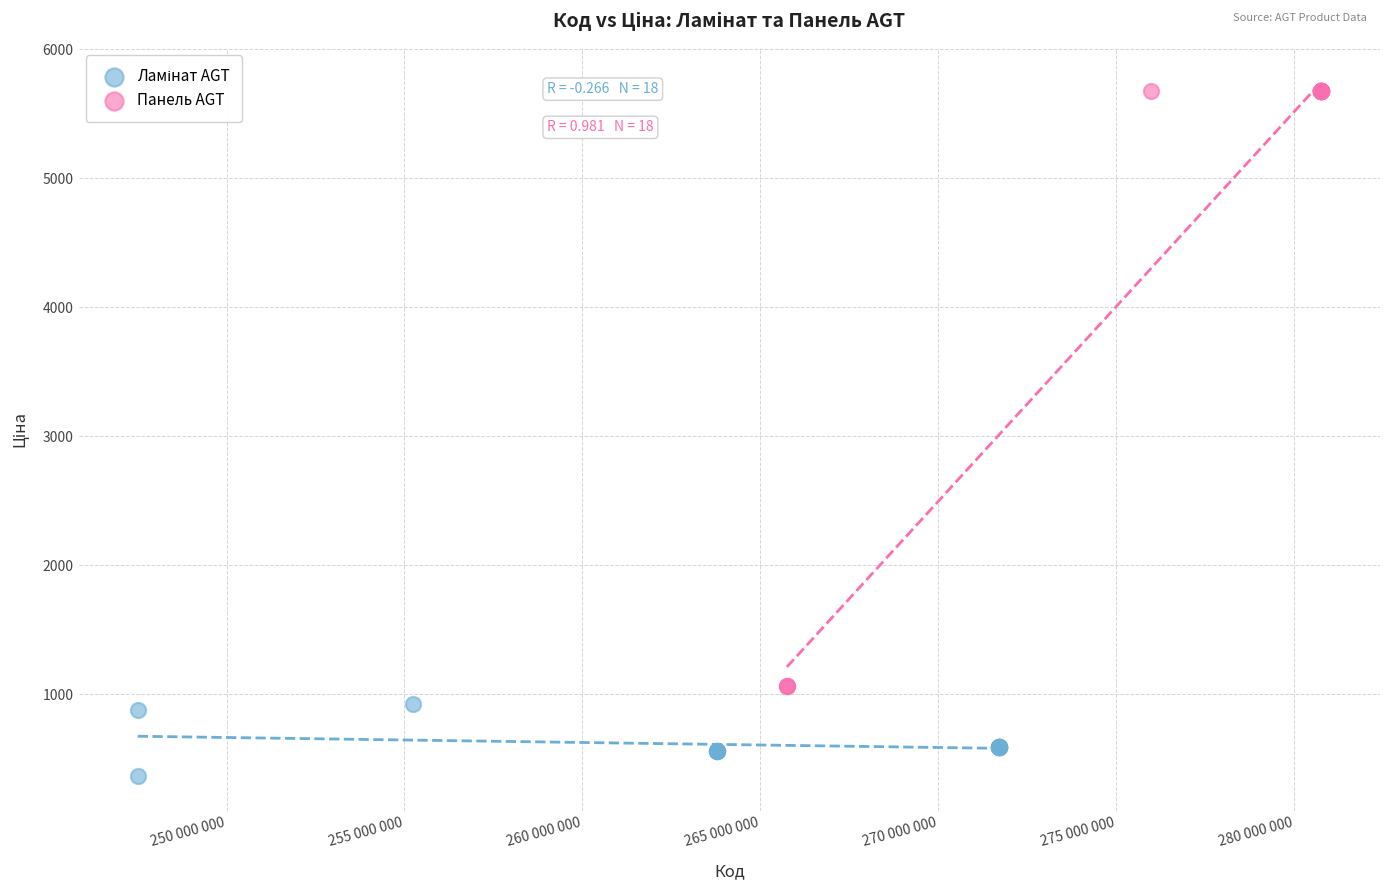

Which series contains the highest Y value?

Панель AGT